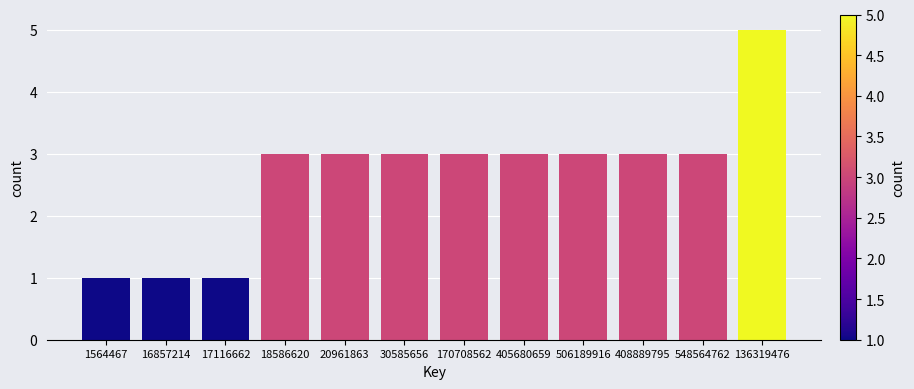

Reading left to right, transcribe all the data shown in this chart.

1564467=1	16857214=1	17116662=1	18586620=3	20961863=3	30585656=3	170708562=3	405680659=3	506189916=3	408889795=3	548564762=3	136319476=5